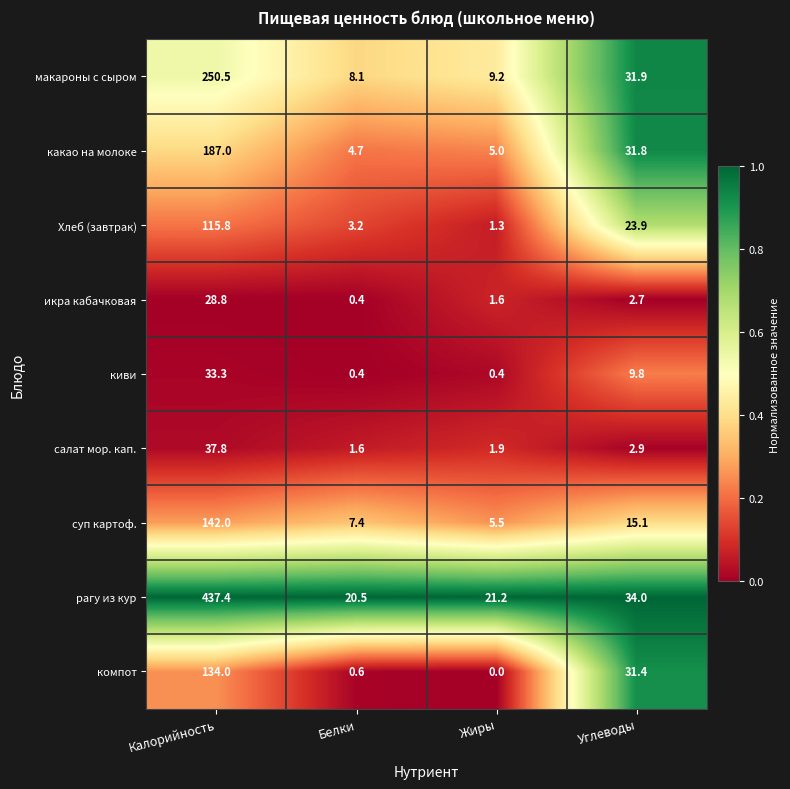

What is the greatest value displayed?

437.4